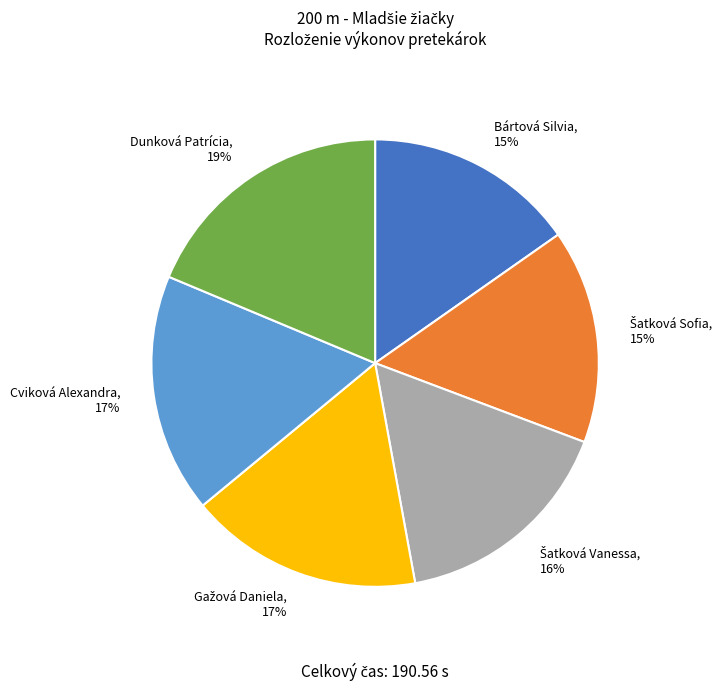

To the nearest percent, what is the average slice percentage?

17%